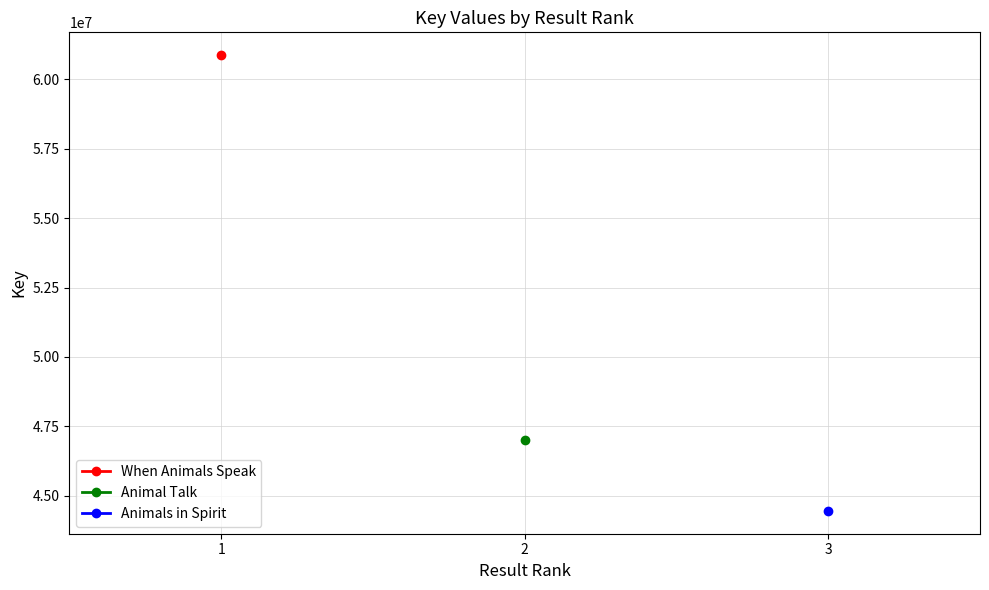

What is the value of the Animal Talk point at the 1st from the left?

46985335